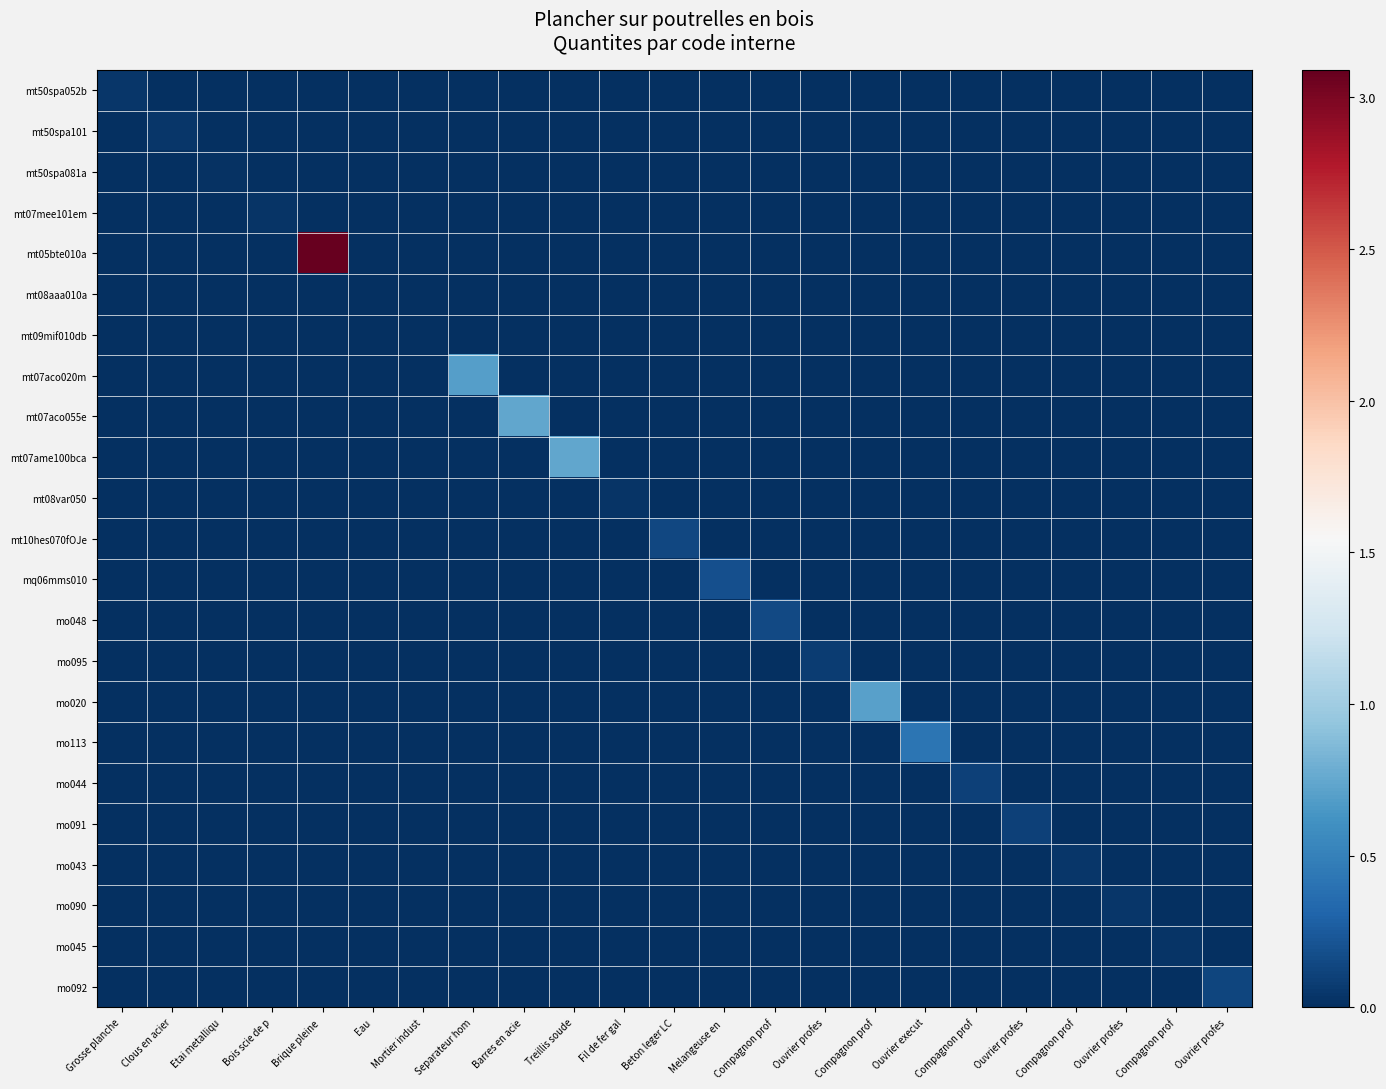

Reading left to right, list all the values displayed in this chart.

mt50spa052b: Grosse planche=0.0	Clous en acier=0.0	Etai metalliqu=0.0	Bois scie de p=0.0	Brique pleine =0.0	Eau=0.0	Mortier indust=0.0	Separateur hom=0.0	Barres en acie=0.0	Treillis soude=0.0	Fil de fer gal=0.0	Beton leger LC=0.0	Melangeuse en =0.0	Compagnon prof=0.0	Ouvrier profes=0.0	Compagnon prof=0.0	Ouvrier execut=0.0	Compagnon prof=0.0	Ouvrier profes=0.0	Compagnon prof=0.0	Ouvrier profes=0.0	Compagnon prof=0.0	Ouvrier profes=0.0
mt50spa101: Grosse planche=0.0	Clous en acier=0.0	Etai metalliqu=0.0	Bois scie de p=0.0	Brique pleine =0.0	Eau=0.0	Mortier indust=0.0	Separateur hom=0.0	Barres en acie=0.0	Treillis soude=0.0	Fil de fer gal=0.0	Beton leger LC=0.0	Melangeuse en =0.0	Compagnon prof=0.0	Ouvrier profes=0.0	Compagnon prof=0.0	Ouvrier execut=0.0	Compagnon prof=0.0	Ouvrier profes=0.0	Compagnon prof=0.0	Ouvrier profes=0.0	Compagnon prof=0.0	Ouvrier profes=0.0
mt50spa081a: Grosse planche=0.0	Clous en acier=0.0	Etai metalliqu=0.0	Bois scie de p=0.0	Brique pleine =0.0	Eau=0.0	Mortier indust=0.0	Separateur hom=0.0	Barres en acie=0.0	Treillis soude=0.0	Fil de fer gal=0.0	Beton leger LC=0.0	Melangeuse en =0.0	Compagnon prof=0.0	Ouvrier profes=0.0	Compagnon prof=0.0	Ouvrier execut=0.0	Compagnon prof=0.0	Ouvrier profes=0.0	Compagnon prof=0.0	Ouvrier profes=0.0	Compagnon prof=0.0	Ouvrier profes=0.0
mt07mee101em: Grosse planche=0.0	Clous en acier=0.0	Etai metalliqu=0.0	Bois scie de p=0.0	Brique pleine =0.0	Eau=0.0	Mortier indust=0.0	Separateur hom=0.0	Barres en acie=0.0	Treillis soude=0.0	Fil de fer gal=0.0	Beton leger LC=0.0	Melangeuse en =0.0	Compagnon prof=0.0	Ouvrier profes=0.0	Compagnon prof=0.0	Ouvrier execut=0.0	Compagnon prof=0.0	Ouvrier profes=0.0	Compagnon prof=0.0	Ouvrier profes=0.0	Compagnon prof=0.0	Ouvrier profes=0.0
mt05bte010a: Grosse planche=0.0	Clous en acier=0.0	Etai metalliqu=0.0	Bois scie de p=0.0	Brique pleine =3.1	Eau=0.0	Mortier indust=0.0	Separateur hom=0.0	Barres en acie=0.0	Treillis soude=0.0	Fil de fer gal=0.0	Beton leger LC=0.0	Melangeuse en =0.0	Compagnon prof=0.0	Ouvrier profes=0.0	Compagnon prof=0.0	Ouvrier execut=0.0	Compagnon prof=0.0	Ouvrier profes=0.0	Compagnon prof=0.0	Ouvrier profes=0.0	Compagnon prof=0.0	Ouvrier profes=0.0
mt08aaa010a: Grosse planche=0.0	Clous en acier=0.0	Etai metalliqu=0.0	Bois scie de p=0.0	Brique pleine =0.0	Eau=0.0	Mortier indust=0.0	Separateur hom=0.0	Barres en acie=0.0	Treillis soude=0.0	Fil de fer gal=0.0	Beton leger LC=0.0	Melangeuse en =0.0	Compagnon prof=0.0	Ouvrier profes=0.0	Compagnon prof=0.0	Ouvrier execut=0.0	Compagnon prof=0.0	Ouvrier profes=0.0	Compagnon prof=0.0	Ouvrier profes=0.0	Compagnon prof=0.0	Ouvrier profes=0.0
mt09mif010db: Grosse planche=0.0	Clous en acier=0.0	Etai metalliqu=0.0	Bois scie de p=0.0	Brique pleine =0.0	Eau=0.0	Mortier indust=0.0	Separateur hom=0.0	Barres en acie=0.0	Treillis soude=0.0	Fil de fer gal=0.0	Beton leger LC=0.0	Melangeuse en =0.0	Compagnon prof=0.0	Ouvrier profes=0.0	Compagnon prof=0.0	Ouvrier execut=0.0	Compagnon prof=0.0	Ouvrier profes=0.0	Compagnon prof=0.0	Ouvrier profes=0.0	Compagnon prof=0.0	Ouvrier profes=0.0
mt07aco020m: Grosse planche=0.0	Clous en acier=0.0	Etai metalliqu=0.0	Bois scie de p=0.0	Brique pleine =0.0	Eau=0.0	Mortier indust=0.0	Separateur hom=0.7	Barres en acie=0.0	Treillis soude=0.0	Fil de fer gal=0.0	Beton leger LC=0.0	Melangeuse en =0.0	Compagnon prof=0.0	Ouvrier profes=0.0	Compagnon prof=0.0	Ouvrier execut=0.0	Compagnon prof=0.0	Ouvrier profes=0.0	Compagnon prof=0.0	Ouvrier profes=0.0	Compagnon prof=0.0	Ouvrier profes=0.0
mt07aco055e: Grosse planche=0.0	Clous en acier=0.0	Etai metalliqu=0.0	Bois scie de p=0.0	Brique pleine =0.0	Eau=0.0	Mortier indust=0.0	Separateur hom=0.0	Barres en acie=0.7	Treillis soude=0.0	Fil de fer gal=0.0	Beton leger LC=0.0	Melangeuse en =0.0	Compagnon prof=0.0	Ouvrier profes=0.0	Compagnon prof=0.0	Ouvrier execut=0.0	Compagnon prof=0.0	Ouvrier profes=0.0	Compagnon prof=0.0	Ouvrier profes=0.0	Compagnon prof=0.0	Ouvrier profes=0.0
mt07ame100bca: Grosse planche=0.0	Clous en acier=0.0	Etai metalliqu=0.0	Bois scie de p=0.0	Brique pleine =0.0	Eau=0.0	Mortier indust=0.0	Separateur hom=0.0	Barres en acie=0.0	Treillis soude=0.7	Fil de fer gal=0.0	Beton leger LC=0.0	Melangeuse en =0.0	Compagnon prof=0.0	Ouvrier profes=0.0	Compagnon prof=0.0	Ouvrier execut=0.0	Compagnon prof=0.0	Ouvrier profes=0.0	Compagnon prof=0.0	Ouvrier profes=0.0	Compagnon prof=0.0	Ouvrier profes=0.0
mt08var050: Grosse planche=0.0	Clous en acier=0.0	Etai metalliqu=0.0	Bois scie de p=0.0	Brique pleine =0.0	Eau=0.0	Mortier indust=0.0	Separateur hom=0.0	Barres en acie=0.0	Treillis soude=0.0	Fil de fer gal=0.0	Beton leger LC=0.0	Melangeuse en =0.0	Compagnon prof=0.0	Ouvrier profes=0.0	Compagnon prof=0.0	Ouvrier execut=0.0	Compagnon prof=0.0	Ouvrier profes=0.0	Compagnon prof=0.0	Ouvrier profes=0.0	Compagnon prof=0.0	Ouvrier profes=0.0
mt10hes070fOJe: Grosse planche=0.0	Clous en acier=0.0	Etai metalliqu=0.0	Bois scie de p=0.0	Brique pleine =0.0	Eau=0.0	Mortier indust=0.0	Separateur hom=0.0	Barres en acie=0.0	Treillis soude=0.0	Fil de fer gal=0.0	Beton leger LC=0.1	Melangeuse en =0.0	Compagnon prof=0.0	Ouvrier profes=0.0	Compagnon prof=0.0	Ouvrier execut=0.0	Compagnon prof=0.0	Ouvrier profes=0.0	Compagnon prof=0.0	Ouvrier profes=0.0	Compagnon prof=0.0	Ouvrier profes=0.0
mq06mms010: Grosse planche=0.0	Clous en acier=0.0	Etai metalliqu=0.0	Bois scie de p=0.0	Brique pleine =0.0	Eau=0.0	Mortier indust=0.0	Separateur hom=0.0	Barres en acie=0.0	Treillis soude=0.0	Fil de fer gal=0.0	Beton leger LC=0.0	Melangeuse en =0.2	Compagnon prof=0.0	Ouvrier profes=0.0	Compagnon prof=0.0	Ouvrier execut=0.0	Compagnon prof=0.0	Ouvrier profes=0.0	Compagnon prof=0.0	Ouvrier profes=0.0	Compagnon prof=0.0	Ouvrier profes=0.0
mo048: Grosse planche=0.0	Clous en acier=0.0	Etai metalliqu=0.0	Bois scie de p=0.0	Brique pleine =0.0	Eau=0.0	Mortier indust=0.0	Separateur hom=0.0	Barres en acie=0.0	Treillis soude=0.0	Fil de fer gal=0.0	Beton leger LC=0.0	Melangeuse en =0.0	Compagnon prof=0.1	Ouvrier profes=0.0	Compagnon prof=0.0	Ouvrier execut=0.0	Compagnon prof=0.0	Ouvrier profes=0.0	Compagnon prof=0.0	Ouvrier profes=0.0	Compagnon prof=0.0	Ouvrier profes=0.0
mo095: Grosse planche=0.0	Clous en acier=0.0	Etai metalliqu=0.0	Bois scie de p=0.0	Brique pleine =0.0	Eau=0.0	Mortier indust=0.0	Separateur hom=0.0	Barres en acie=0.0	Treillis soude=0.0	Fil de fer gal=0.0	Beton leger LC=0.0	Melangeuse en =0.0	Compagnon prof=0.0	Ouvrier profes=0.1	Compagnon prof=0.0	Ouvrier execut=0.0	Compagnon prof=0.0	Ouvrier profes=0.0	Compagnon prof=0.0	Ouvrier profes=0.0	Compagnon prof=0.0	Ouvrier profes=0.0
mo020: Grosse planche=0.0	Clous en acier=0.0	Etai metalliqu=0.0	Bois scie de p=0.0	Brique pleine =0.0	Eau=0.0	Mortier indust=0.0	Separateur hom=0.0	Barres en acie=0.0	Treillis soude=0.0	Fil de fer gal=0.0	Beton leger LC=0.0	Melangeuse en =0.0	Compagnon prof=0.0	Ouvrier profes=0.0	Compagnon prof=0.7	Ouvrier execut=0.0	Compagnon prof=0.0	Ouvrier profes=0.0	Compagnon prof=0.0	Ouvrier profes=0.0	Compagnon prof=0.0	Ouvrier profes=0.0
mo113: Grosse planche=0.0	Clous en acier=0.0	Etai metalliqu=0.0	Bois scie de p=0.0	Brique pleine =0.0	Eau=0.0	Mortier indust=0.0	Separateur hom=0.0	Barres en acie=0.0	Treillis soude=0.0	Fil de fer gal=0.0	Beton leger LC=0.0	Melangeuse en =0.0	Compagnon prof=0.0	Ouvrier profes=0.0	Compagnon prof=0.0	Ouvrier execut=0.4	Compagnon prof=0.0	Ouvrier profes=0.0	Compagnon prof=0.0	Ouvrier profes=0.0	Compagnon prof=0.0	Ouvrier profes=0.0
mo044: Grosse planche=0.0	Clous en acier=0.0	Etai metalliqu=0.0	Bois scie de p=0.0	Brique pleine =0.0	Eau=0.0	Mortier indust=0.0	Separateur hom=0.0	Barres en acie=0.0	Treillis soude=0.0	Fil de fer gal=0.0	Beton leger LC=0.0	Melangeuse en =0.0	Compagnon prof=0.0	Ouvrier profes=0.0	Compagnon prof=0.0	Ouvrier execut=0.0	Compagnon prof=0.1	Ouvrier profes=0.0	Compagnon prof=0.0	Ouvrier profes=0.0	Compagnon prof=0.0	Ouvrier profes=0.0
mo091: Grosse planche=0.0	Clous en acier=0.0	Etai metalliqu=0.0	Bois scie de p=0.0	Brique pleine =0.0	Eau=0.0	Mortier indust=0.0	Separateur hom=0.0	Barres en acie=0.0	Treillis soude=0.0	Fil de fer gal=0.0	Beton leger LC=0.0	Melangeuse en =0.0	Compagnon prof=0.0	Ouvrier profes=0.0	Compagnon prof=0.0	Ouvrier execut=0.0	Compagnon prof=0.0	Ouvrier profes=0.1	Compagnon prof=0.0	Ouvrier profes=0.0	Compagnon prof=0.0	Ouvrier profes=0.0
mo043: Grosse planche=0.0	Clous en acier=0.0	Etai metalliqu=0.0	Bois scie de p=0.0	Brique pleine =0.0	Eau=0.0	Mortier indust=0.0	Separateur hom=0.0	Barres en acie=0.0	Treillis soude=0.0	Fil de fer gal=0.0	Beton leger LC=0.0	Melangeuse en =0.0	Compagnon prof=0.0	Ouvrier profes=0.0	Compagnon prof=0.0	Ouvrier execut=0.0	Compagnon prof=0.0	Ouvrier profes=0.0	Compagnon prof=0.0	Ouvrier profes=0.0	Compagnon prof=0.0	Ouvrier profes=0.0
mo090: Grosse planche=0.0	Clous en acier=0.0	Etai metalliqu=0.0	Bois scie de p=0.0	Brique pleine =0.0	Eau=0.0	Mortier indust=0.0	Separateur hom=0.0	Barres en acie=0.0	Treillis soude=0.0	Fil de fer gal=0.0	Beton leger LC=0.0	Melangeuse en =0.0	Compagnon prof=0.0	Ouvrier profes=0.0	Compagnon prof=0.0	Ouvrier execut=0.0	Compagnon prof=0.0	Ouvrier profes=0.0	Compagnon prof=0.0	Ouvrier profes=0.0	Compagnon prof=0.0	Ouvrier profes=0.0
mo045: Grosse planche=0.0	Clous en acier=0.0	Etai metalliqu=0.0	Bois scie de p=0.0	Brique pleine =0.0	Eau=0.0	Mortier indust=0.0	Separateur hom=0.0	Barres en acie=0.0	Treillis soude=0.0	Fil de fer gal=0.0	Beton leger LC=0.0	Melangeuse en =0.0	Compagnon prof=0.0	Ouvrier profes=0.0	Compagnon prof=0.0	Ouvrier execut=0.0	Compagnon prof=0.0	Ouvrier profes=0.0	Compagnon prof=0.0	Ouvrier profes=0.0	Compagnon prof=0.0	Ouvrier profes=0.0
mo092: Grosse planche=0.0	Clous en acier=0.0	Etai metalliqu=0.0	Bois scie de p=0.0	Brique pleine =0.0	Eau=0.0	Mortier indust=0.0	Separateur hom=0.0	Barres en acie=0.0	Treillis soude=0.0	Fil de fer gal=0.0	Beton leger LC=0.0	Melangeuse en =0.0	Compagnon prof=0.0	Ouvrier profes=0.0	Compagnon prof=0.0	Ouvrier execut=0.0	Compagnon prof=0.0	Ouvrier profes=0.0	Compagnon prof=0.0	Ouvrier profes=0.0	Compagnon prof=0.0	Ouvrier profes=0.1